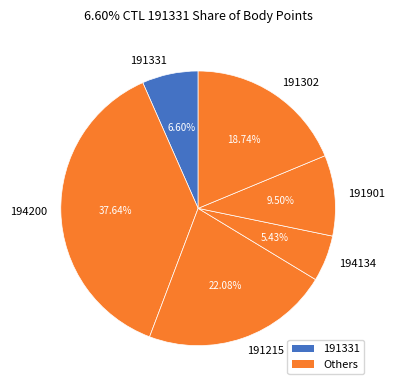

To the nearest percent, what is the combined percentage of 191901 and 194134?

15%